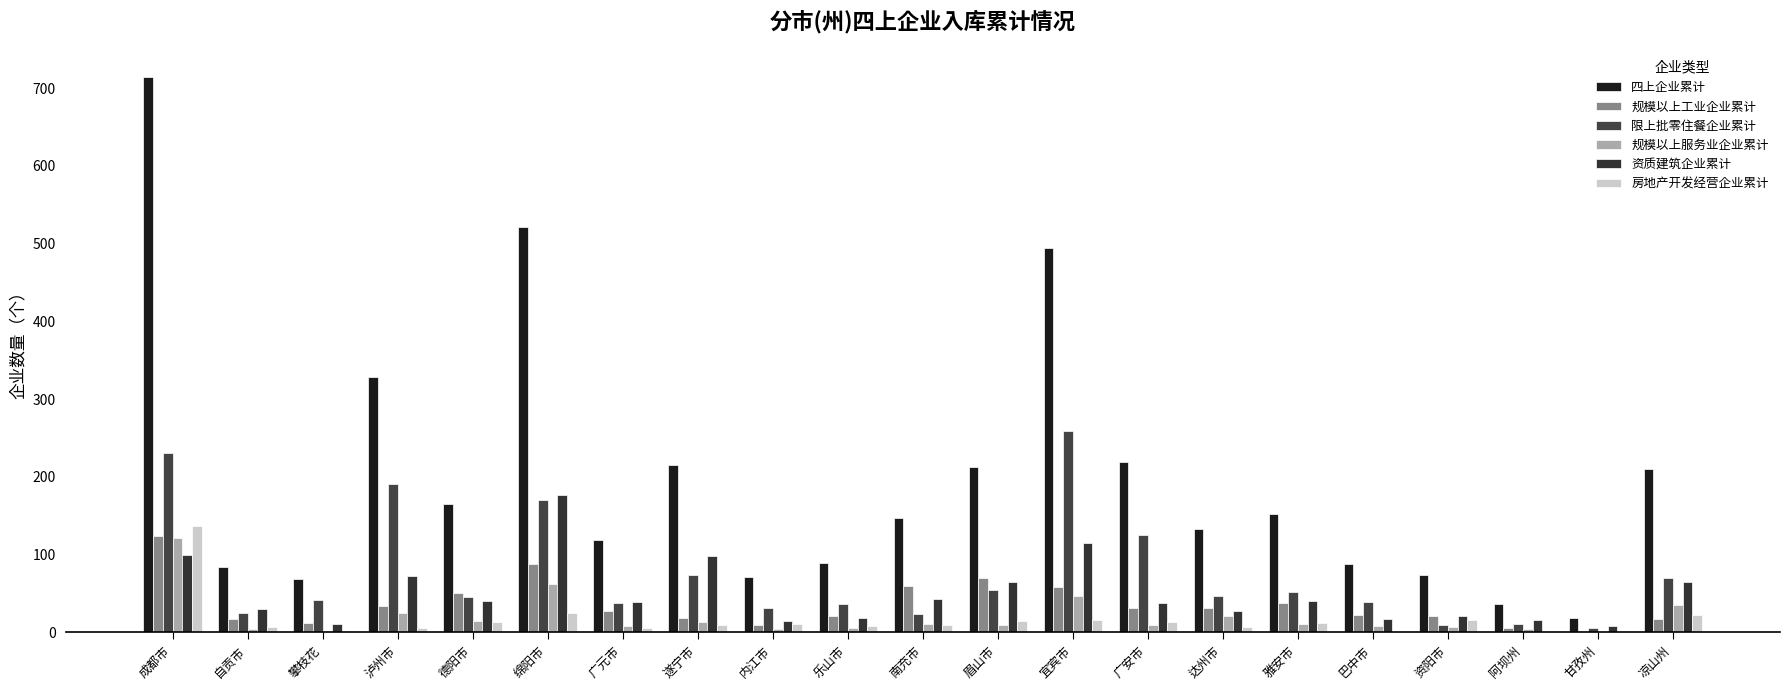

What is the sum of the 限上批零住餐企业累计 values at 广元市 and 攀枝花?

80